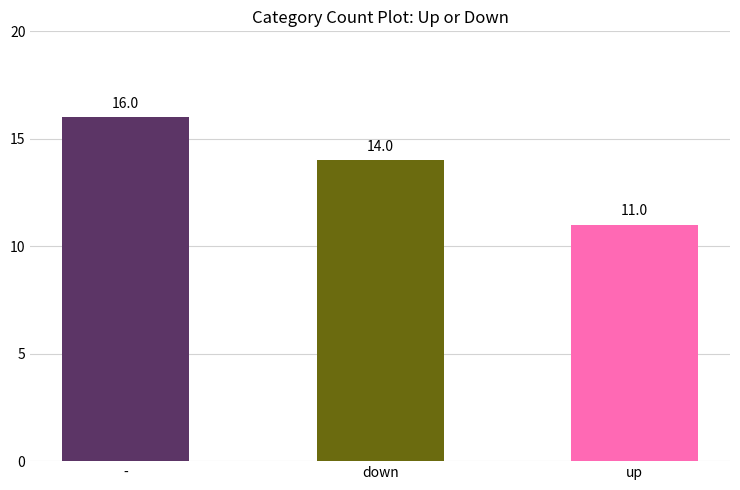

What is the approximate value at -?

16